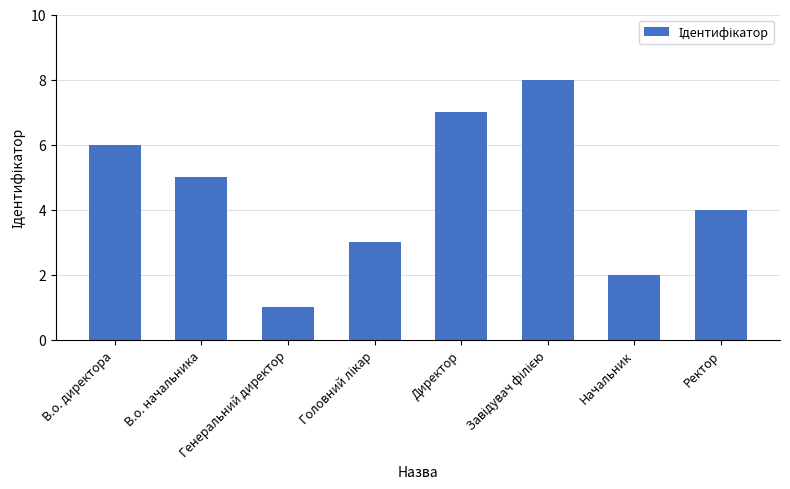

Is it true that the value at В.о. начальника is 1?

False